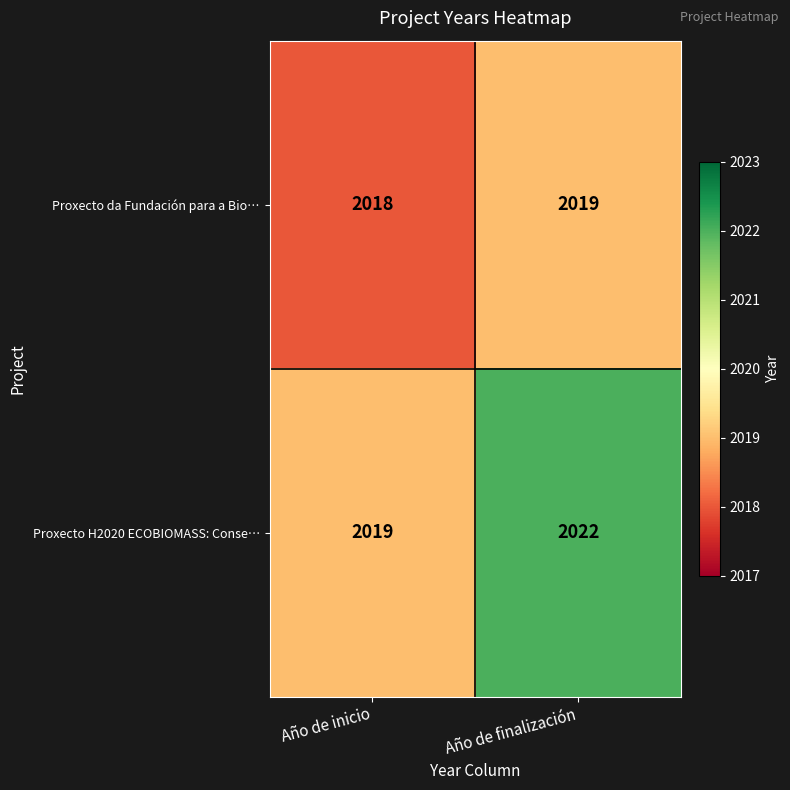

Rank the series at Año de inicio from lowest to highest value.

Proxecto da Fundación para a Bio…, Proxecto H2020 ECOBIOMASS: Conse…